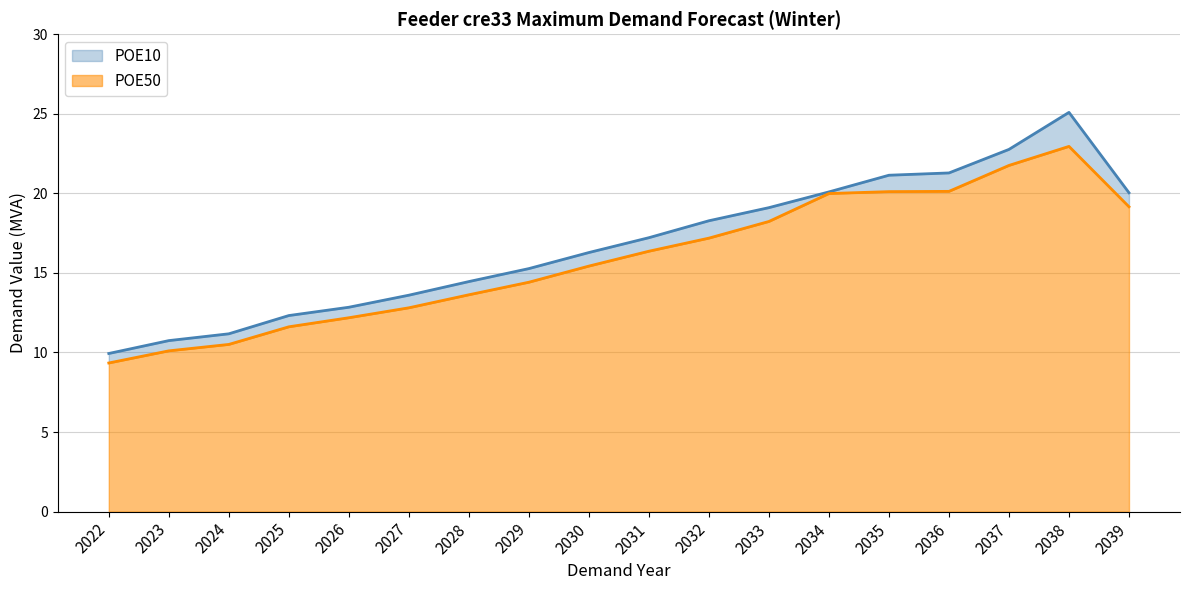

Which series has the largest total across all categories?

POE10